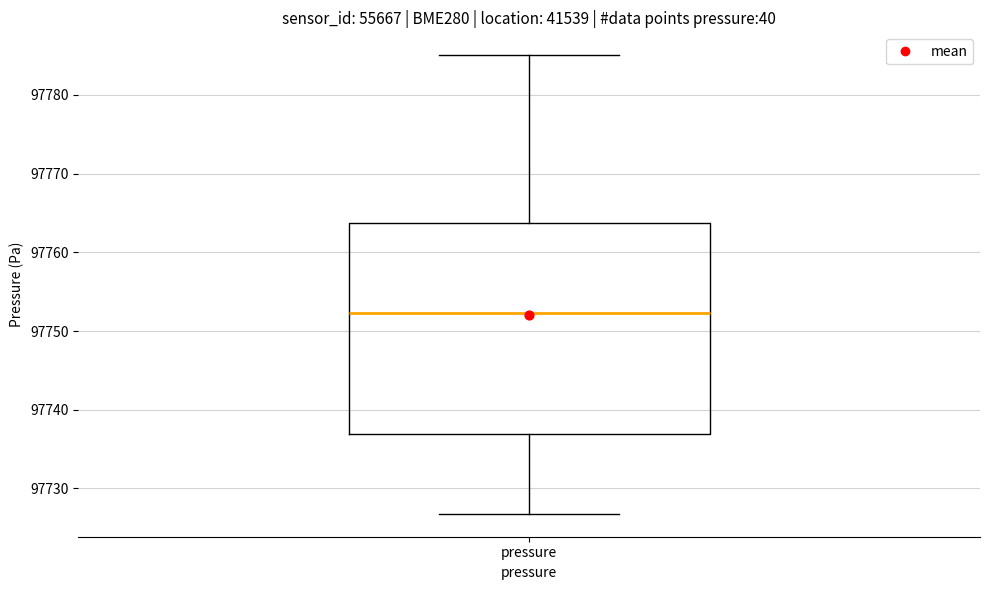

Read this box plot against the y-axis: the position of the median line, the range covered by the box, and the ends of both whiskers. The values are not printed on the chart, so give them approximately, as read against the axis.

median 97752, box 97737 to 97764, whiskers 97727 to 97785